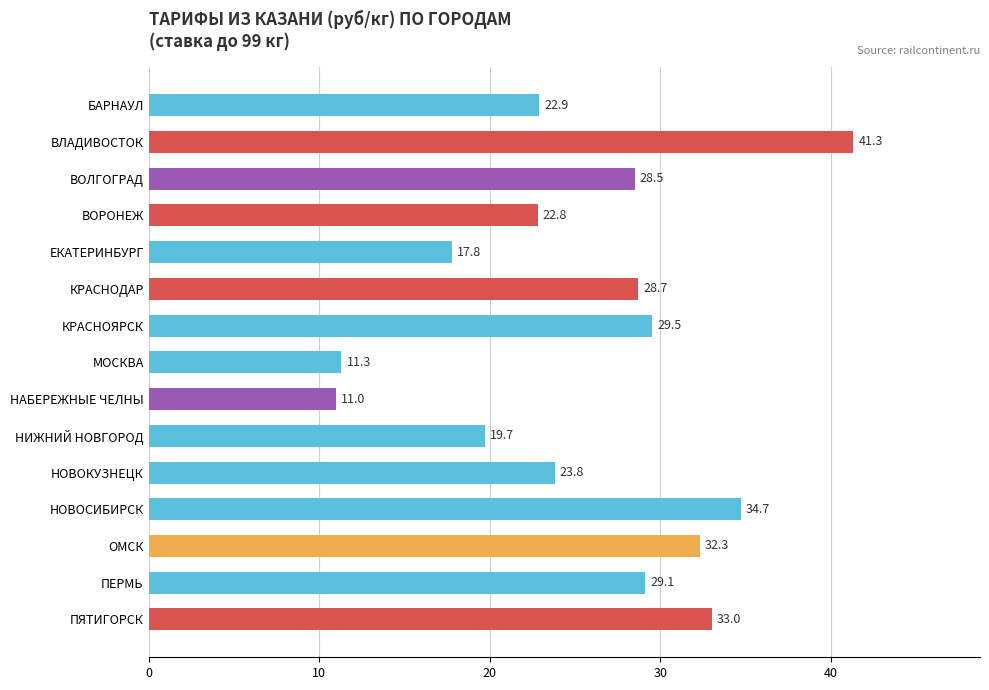

What is the greatest value displayed?

41.3